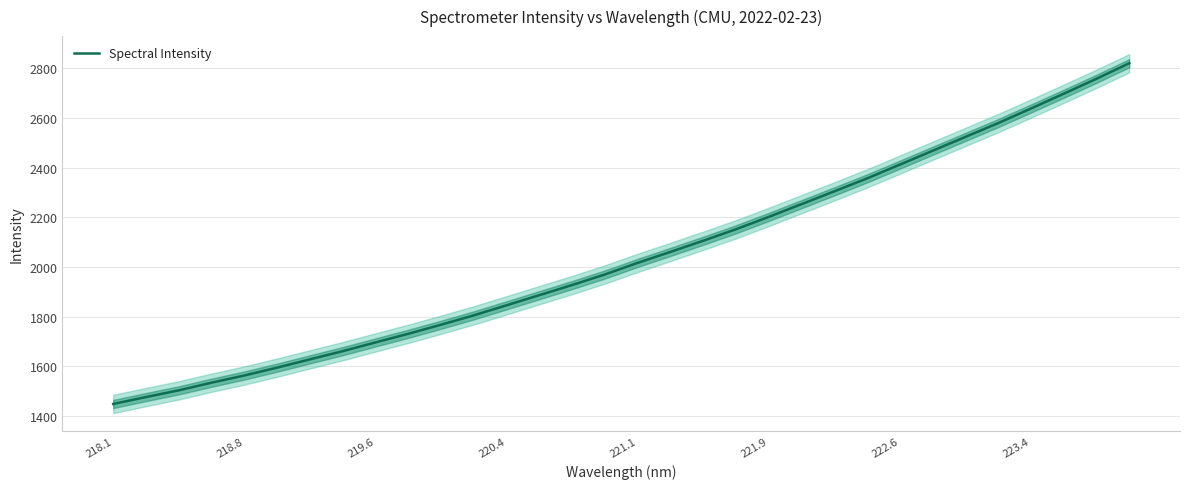

How many data points are less than 2017?

16